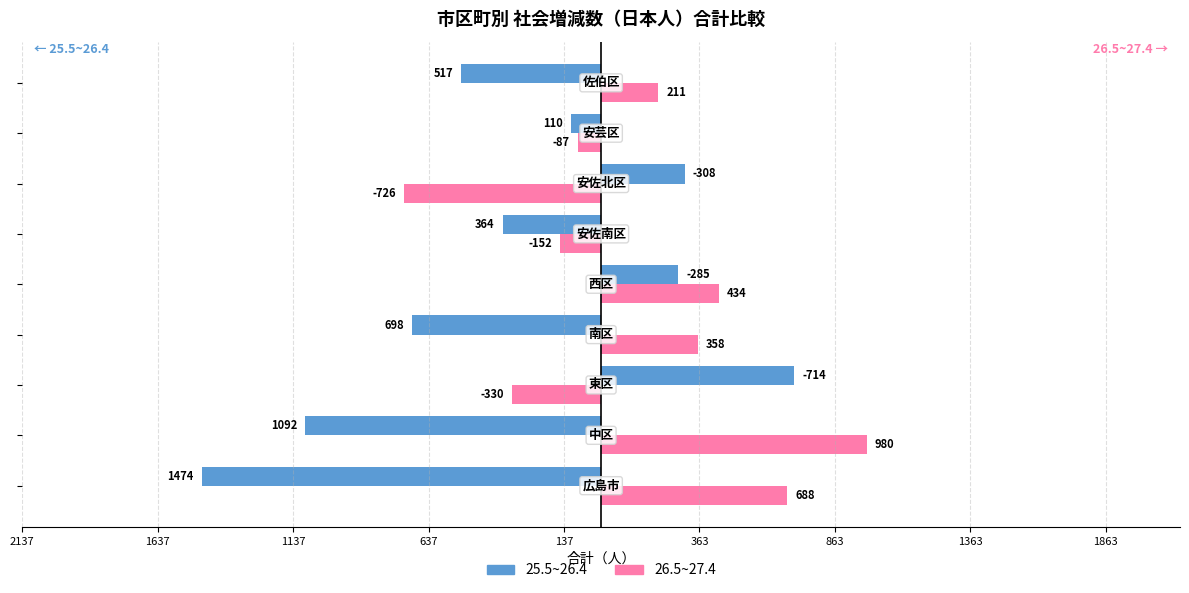

What are all the series names shown in the legend?

25.5~26.4, 26.5~27.4